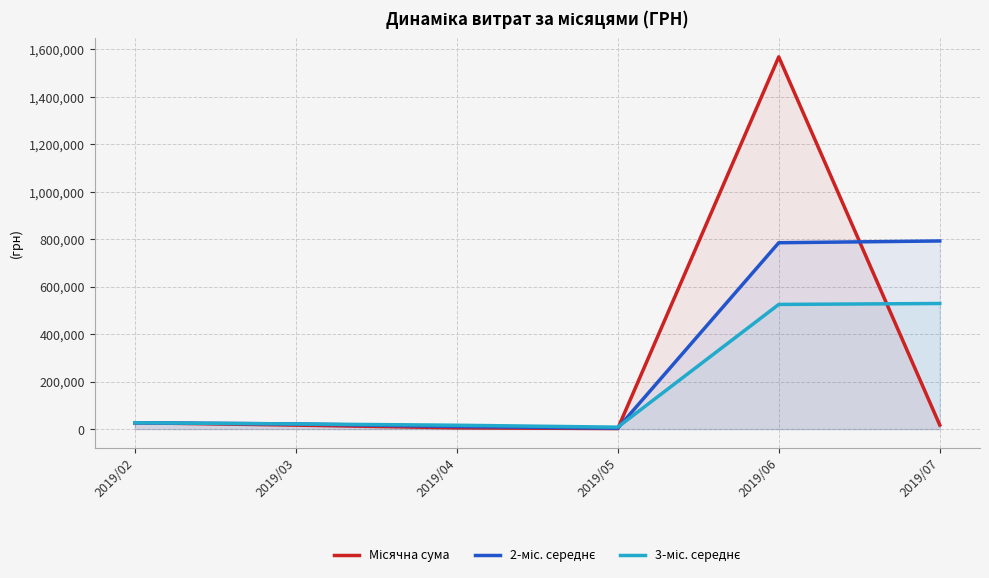

Reading left to right, list all the values displayed in this chart.

Місячна сума: 26632.1	16685.8	5271.5	2140.5	1568189.9	17041.0
2-міс. середнє: 26632.1	21658.9	10978.6	3706.0	785165.2	792615.4
3-міс. середнє: 26632.1	21658.9	16196.4	8032.6	525200.6	529123.8